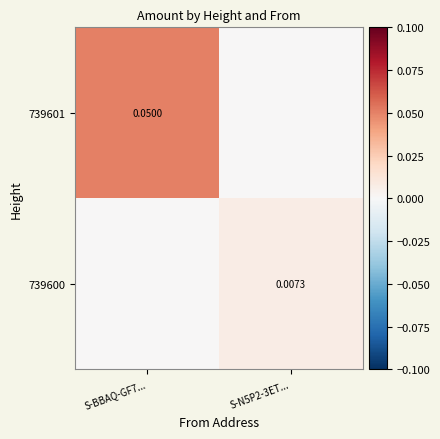

At which category is the sum across all series the highest?

S-BBAQ-GF7...